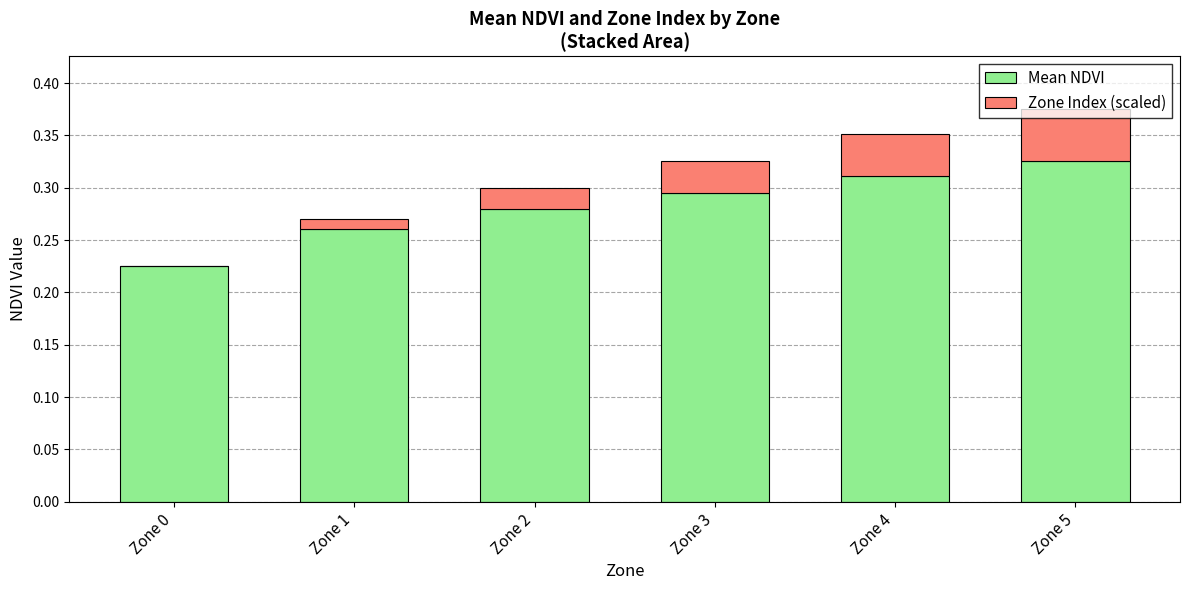

What is the total value across all series at Zone 5?

0.4